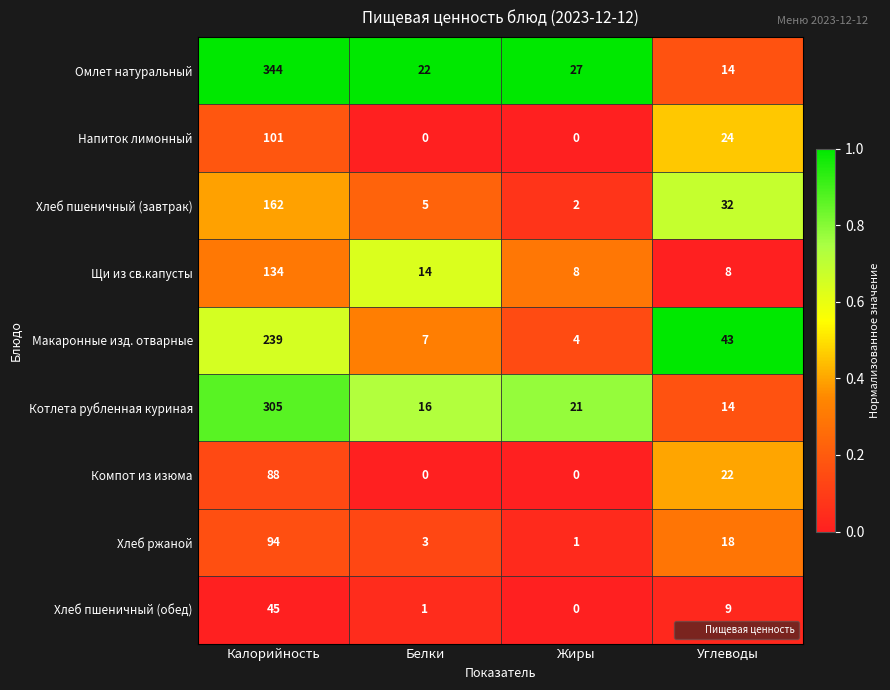

The Макаронные изд. отварные series shows 43 at Углеводы. True or false?

True